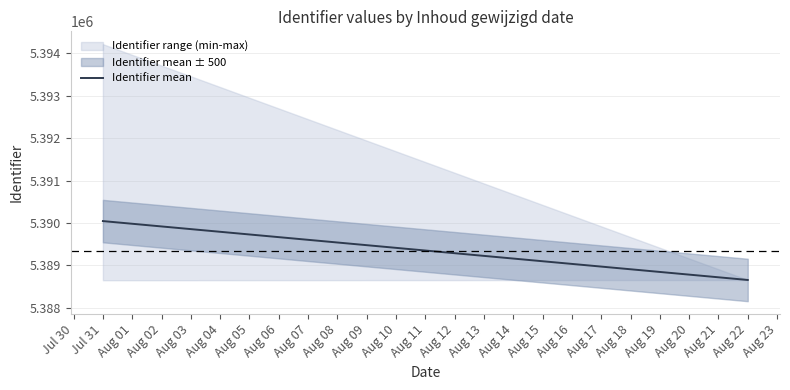

Reading left to right, transcribe all the data shown in this chart.

5390044.2	5388657.0